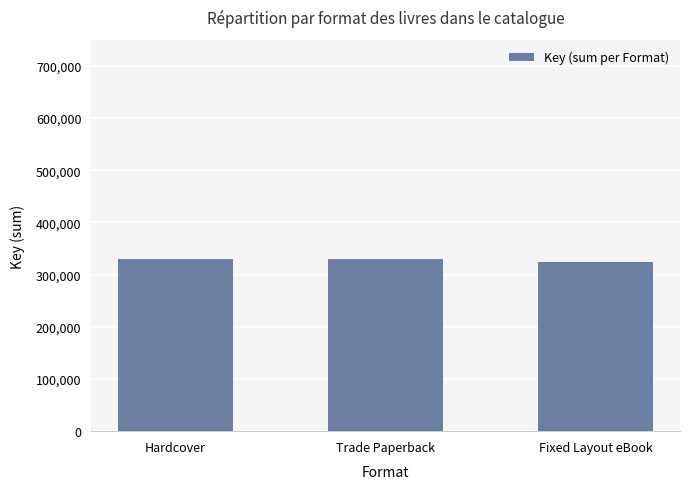

What is the change in value from Hardcover to Fixed Layout eBook?

-5924